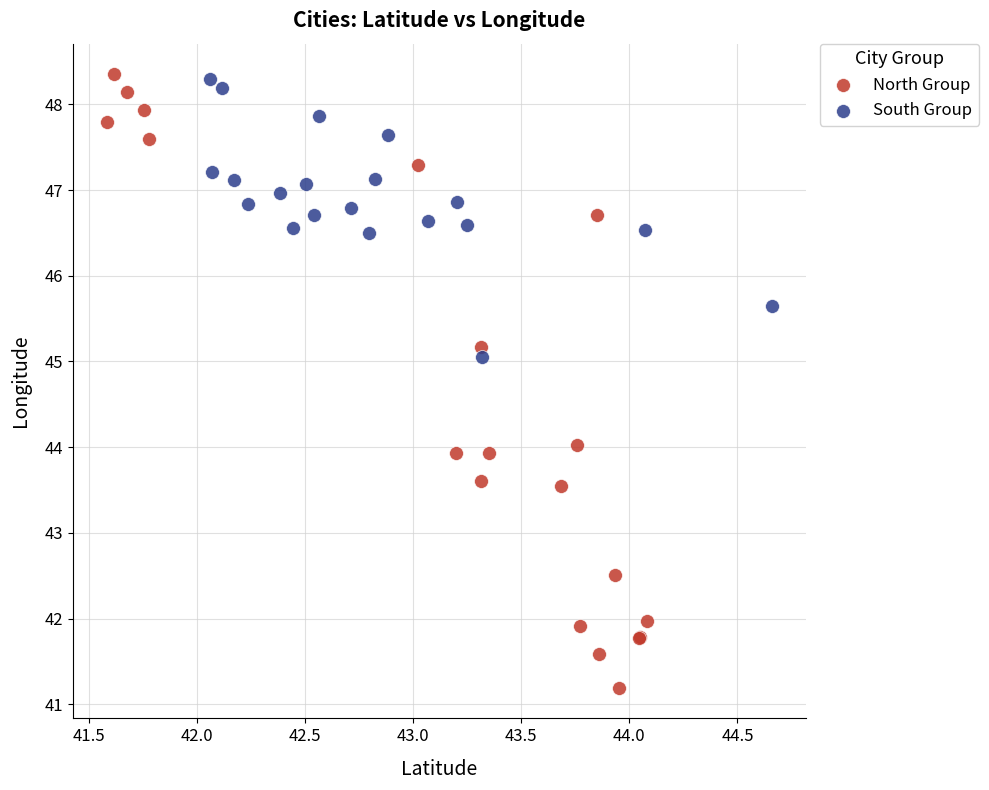

What are all the series names shown in the legend?

North Group, South Group